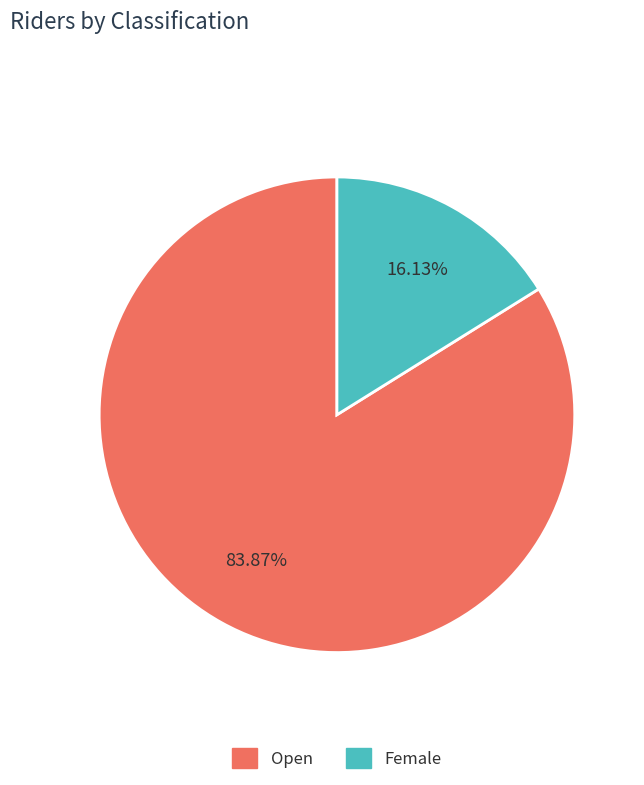

Is the sum of Open and Female greater than half?

Yes